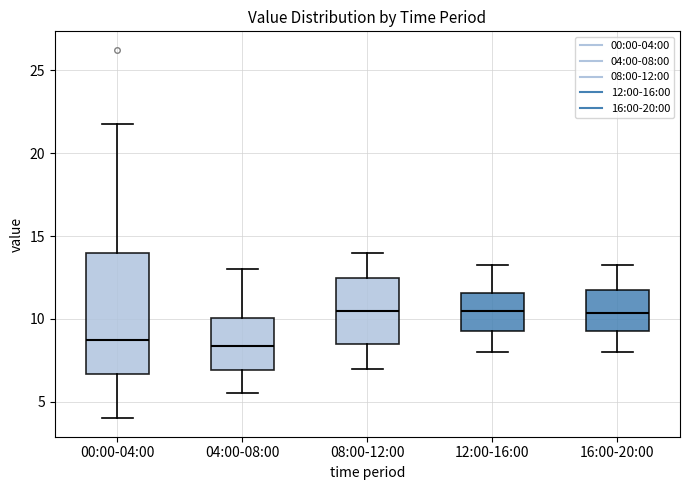

Reading left to right, read every box against the y-axis: the position of its median line, the range the box covers, and the ends of its whiskers. The values are not printed on the chart, so give them approximately, as read against the axis.

00:00-04:00: median 9.0, box 6.5 to 14.0, whiskers 4.0 to 22.0
04:00-08:00: median 8.5, box 7.0 to 10.0, whiskers 5.5 to 13.0
08:00-12:00: median 10.5, box 8.5 to 12.5, whiskers 7.0 to 14.0
12:00-16:00: median 10.5, box 9.5 to 11.5, whiskers 8.0 to 13.5
16:00-20:00: median 10.5, box 9.5 to 12.0, whiskers 8.0 to 13.5